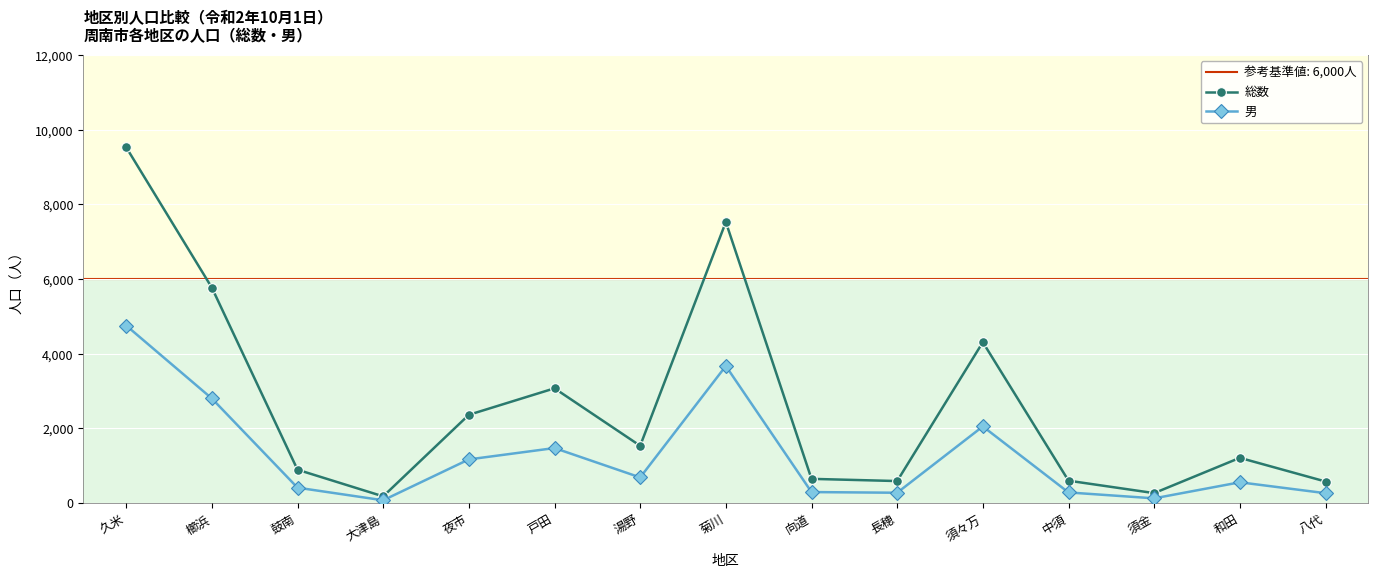

Reading right to left, extract all data points from this chart.

総数: 八代=580	和田=1214	須金=269	中須=602	須々万=4311	長穂=592	向道=651	菊川=7530	湯野=1537	戸田=3076	夜市=2366	大津島=182	鼓南=896	櫛浜=5773	久米=9533
男: 八代=267	和田=559	須金=129	中須=287	須々万=2055	長穂=279	向道=297	菊川=3674	湯野=689	戸田=1476	夜市=1172	大津島=77	鼓南=415	櫛浜=2804	久米=4758